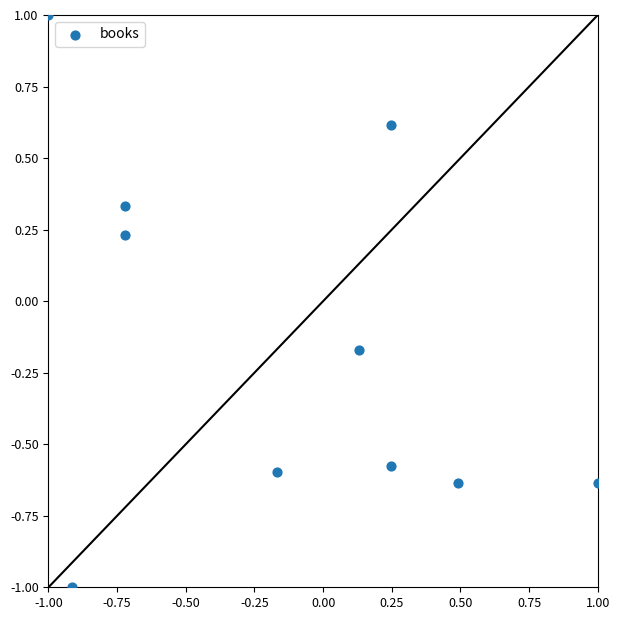

What is the range of Y values (max minus min)?

2.0